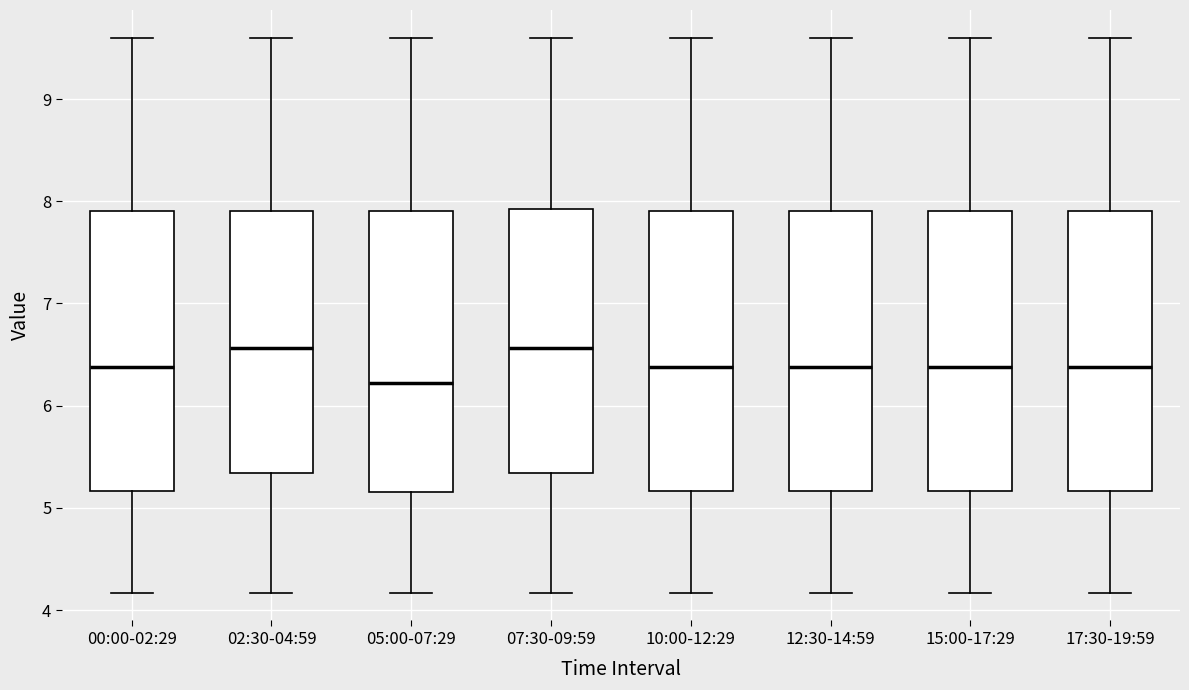

Reading left to right, transcribe this box plot: for each box, give where its median line is, the range the box spans, and where its two whiskers end, as read against the y-axis. The values are not printed on the chart, so give them approximately, as read against the axis.

00:00-02:29: median 6.4, box 5.2 to 7.9, whiskers 4.2 to 9.6
02:30-04:59: median 6.6, box 5.3 to 7.9, whiskers 4.2 to 9.6
05:00-07:29: median 6.2, box 5.2 to 7.9, whiskers 4.2 to 9.6
07:30-09:59: median 6.6, box 5.3 to 7.9, whiskers 4.2 to 9.6
10:00-12:29: median 6.4, box 5.2 to 7.9, whiskers 4.2 to 9.6
12:30-14:59: median 6.4, box 5.2 to 7.9, whiskers 4.2 to 9.6
15:00-17:29: median 6.4, box 5.2 to 7.9, whiskers 4.2 to 9.6
17:30-19:59: median 6.4, box 5.2 to 7.9, whiskers 4.2 to 9.6